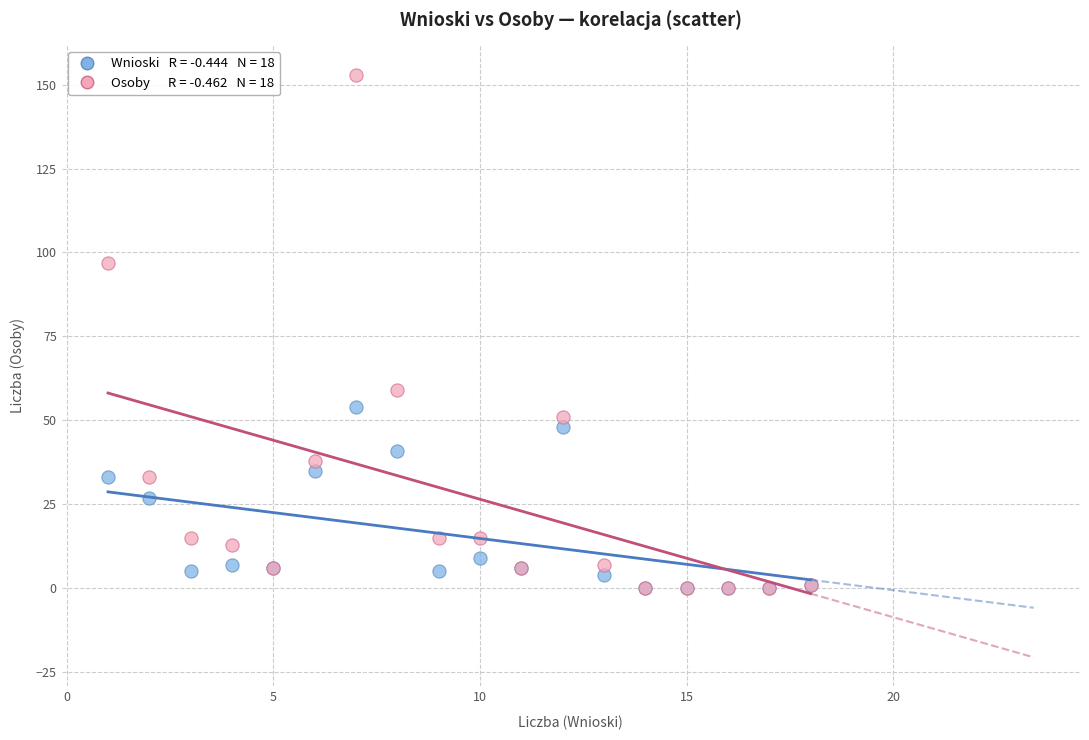

Across all series, what Y value is closest to 76?

59